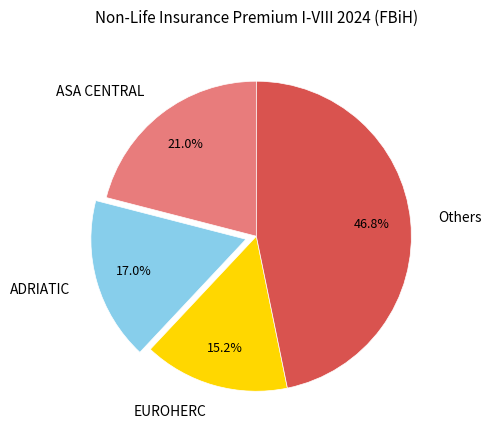

To the nearest percent, what portion does ADRIATIC represent?

17%